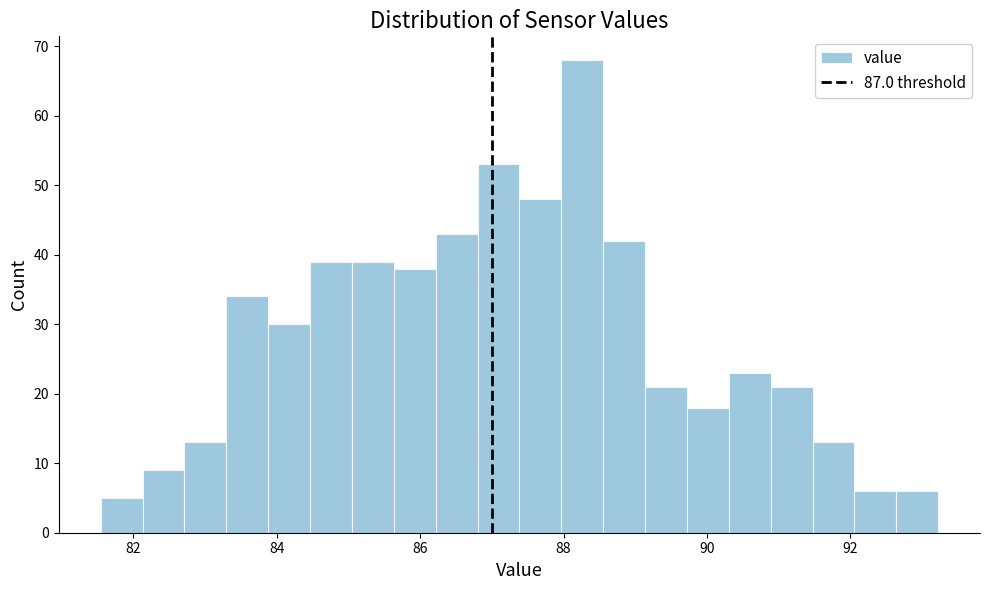

Around what value on the x-axis is the tallest bar? Give the approximate position of its centre, as read against the axis.

88.2